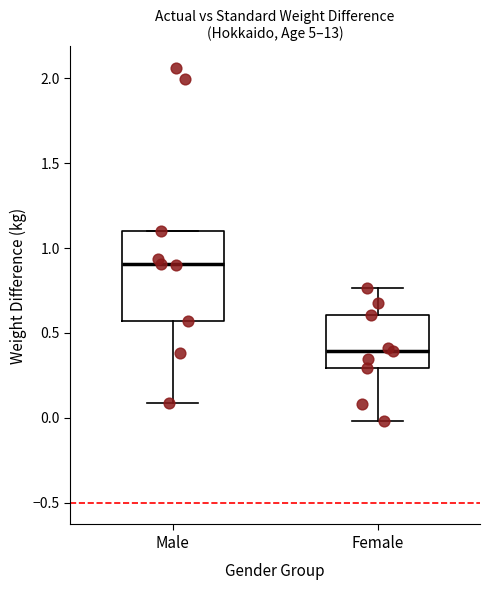

Reading left to right, read every box against the y-axis: the position of its median line, the range the box covers, and the ends of its whiskers. The values are not printed on the chart, so give them approximately, as read against the axis.

Male: median 0.90, box 0.55 to 1.10, whiskers 0.10 to 1.10
Female: median 0.40, box 0.30 to 0.60, whiskers 0.00 to 0.75